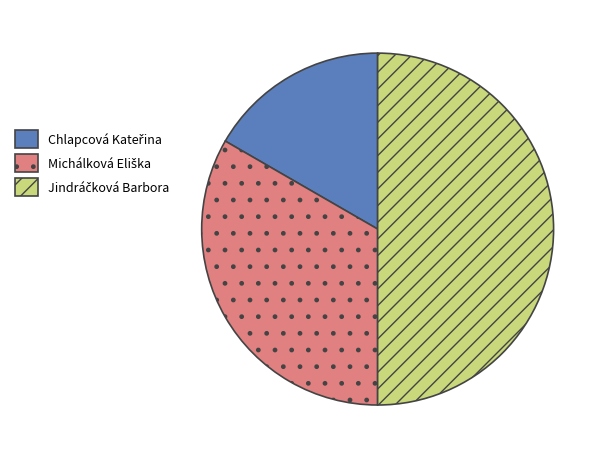

What percentage is NOT represented by Michálková Eliška?

66.7%